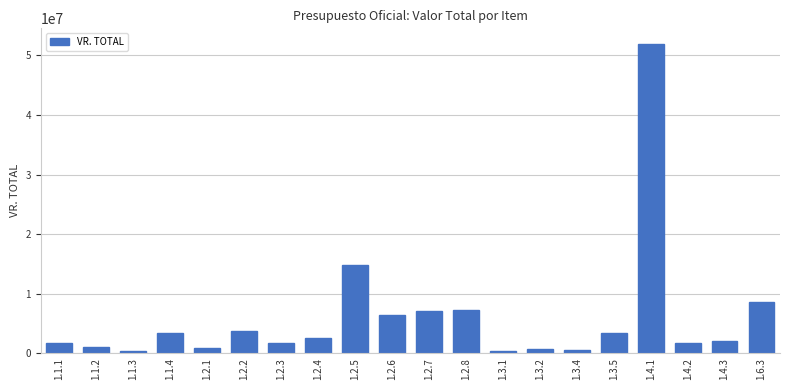

What is the label of the 18th bar from the left?

1.4.2